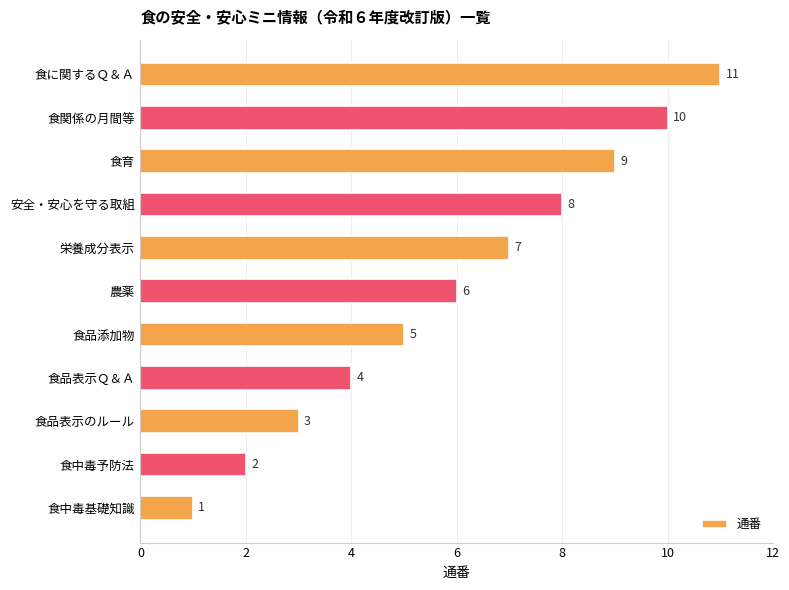

What is the maximum value shown in the chart?

11